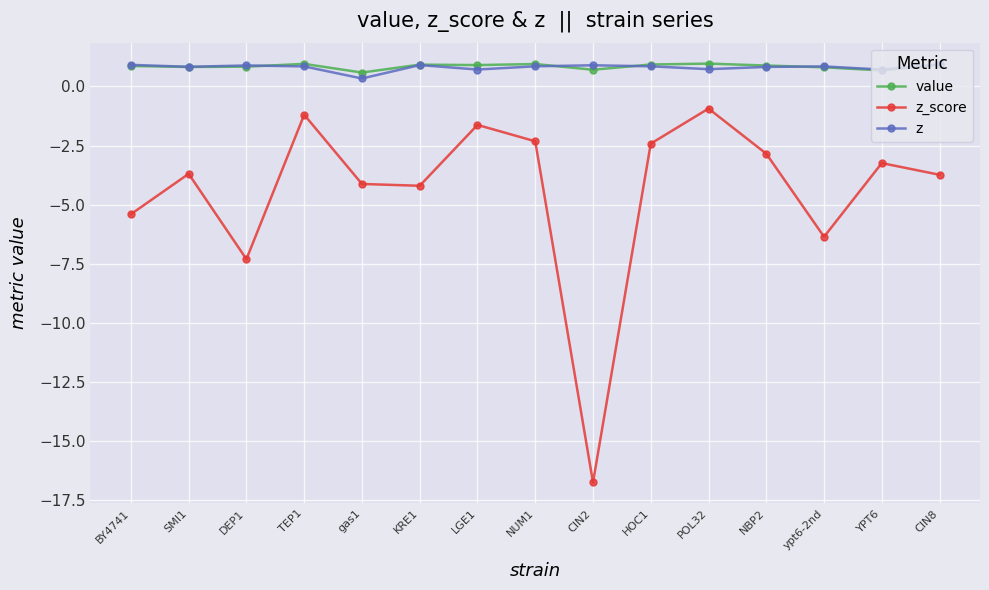

Is it true that z equals 0.9 at HOC1?

True